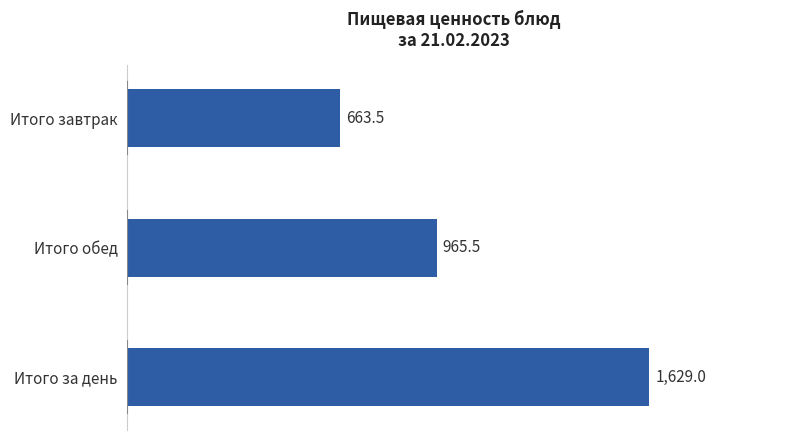

True or false: the data shows 1629.0 at Итого за день.

True